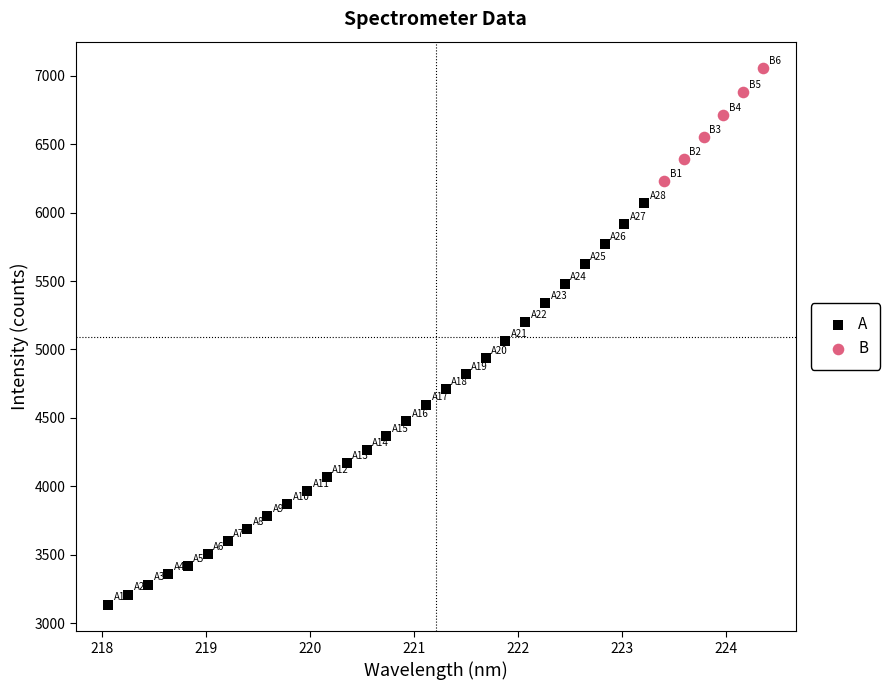

Which series reaches the maximum Y coordinate?

B